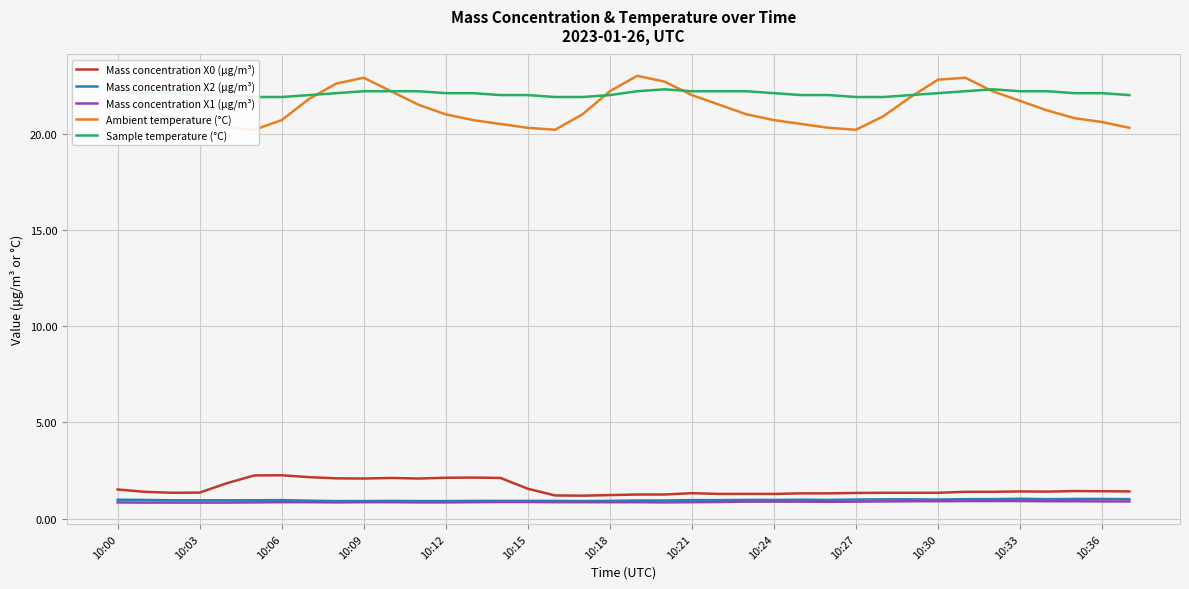

What position from the left is 25?

26